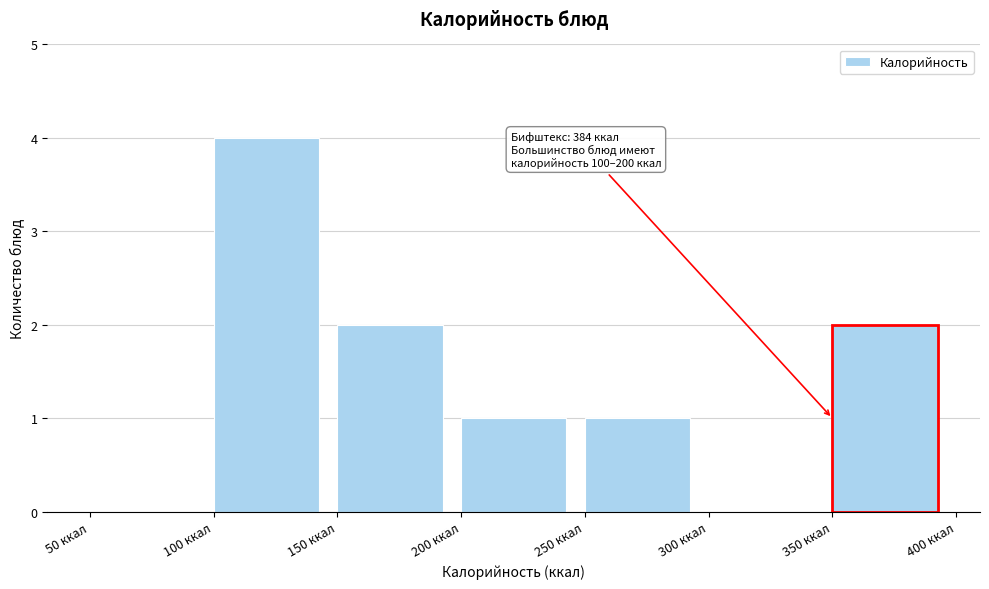

Which range on the x-axis has the tallest bar?

100 to 150